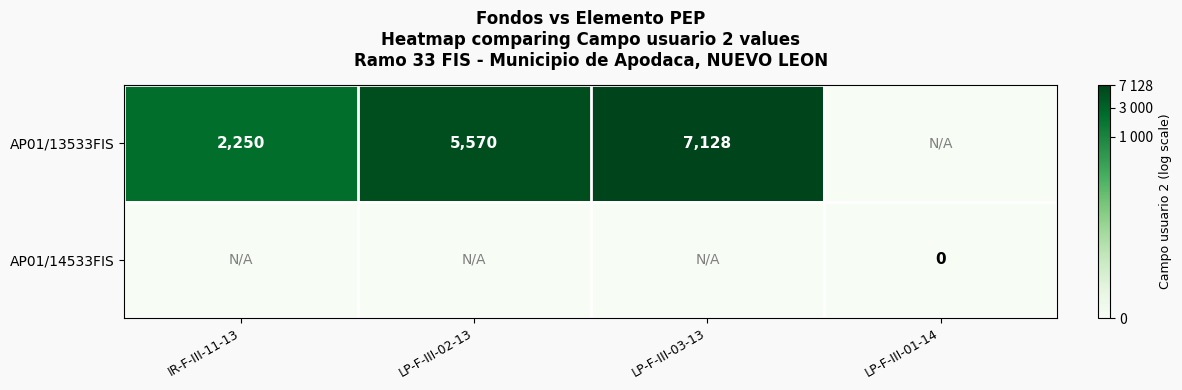

The AP01/13533FIS series shows 1241 at IR-F-III-11-13. True or false?

False